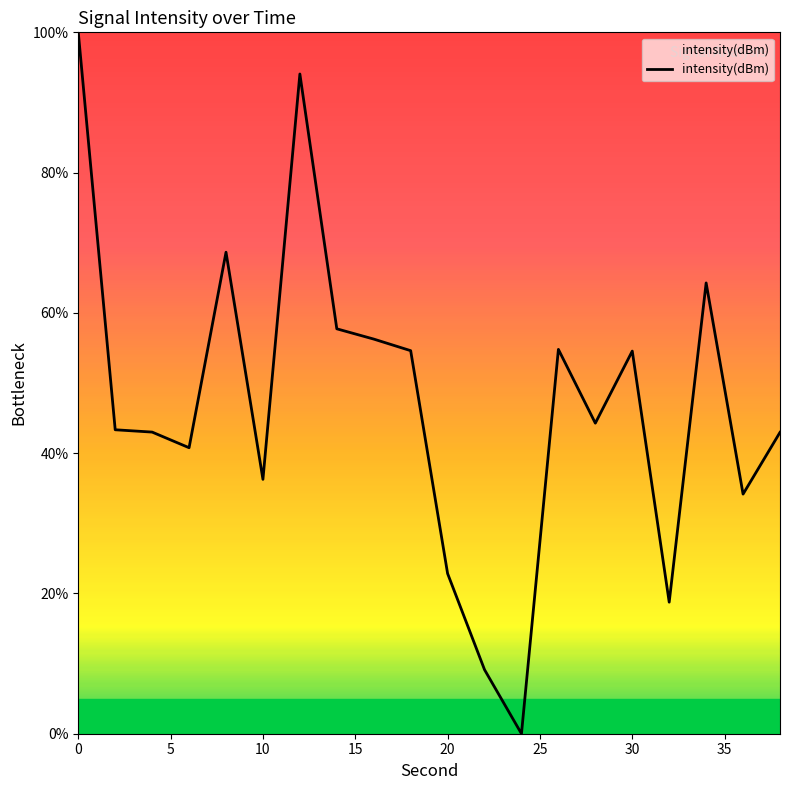

Count the number of values greater than 44.

10